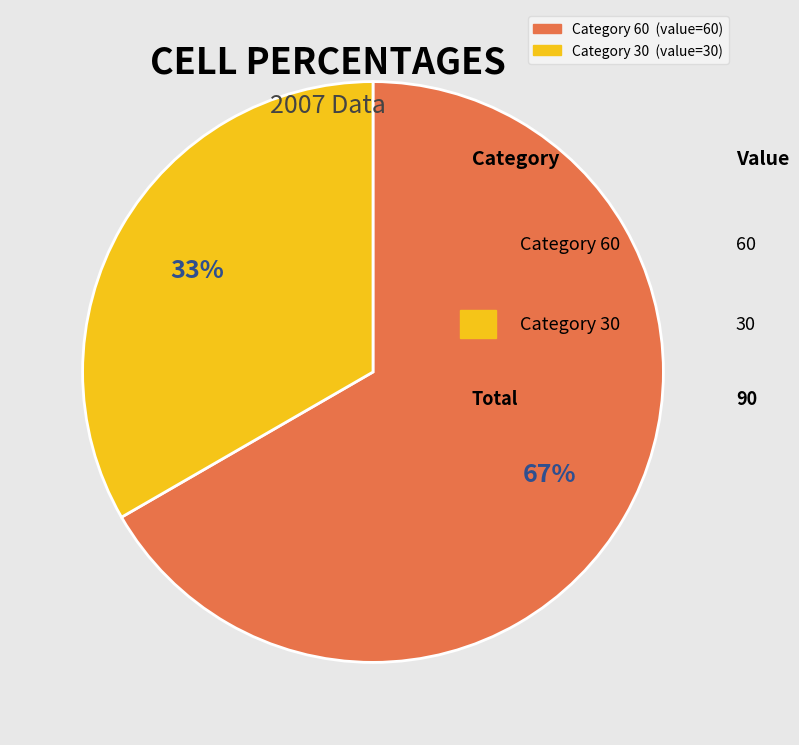

To the nearest percent, what is the average slice percentage?

50%